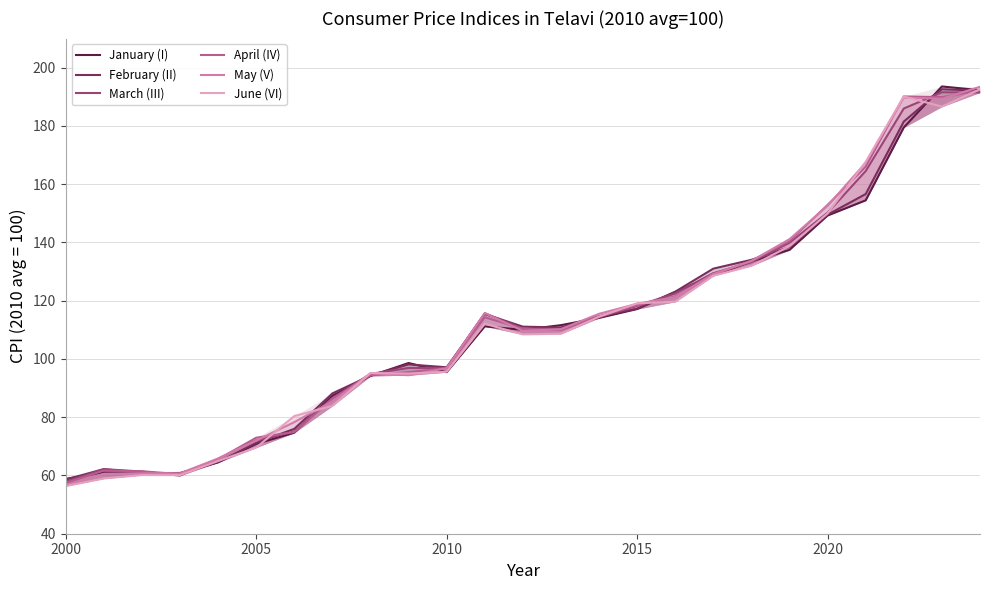

How many interior local peaks does the February (II) series have?

4